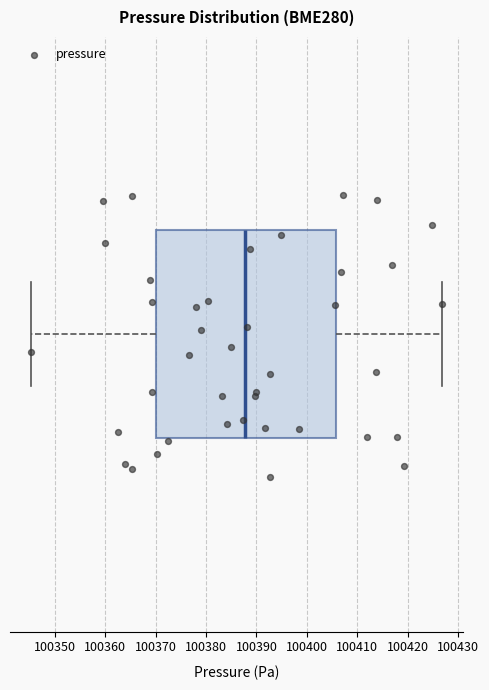

Where is the left edge of the box on the x-axis? The values are not printed on the chart, so give them approximately, as read against the axis.

100370